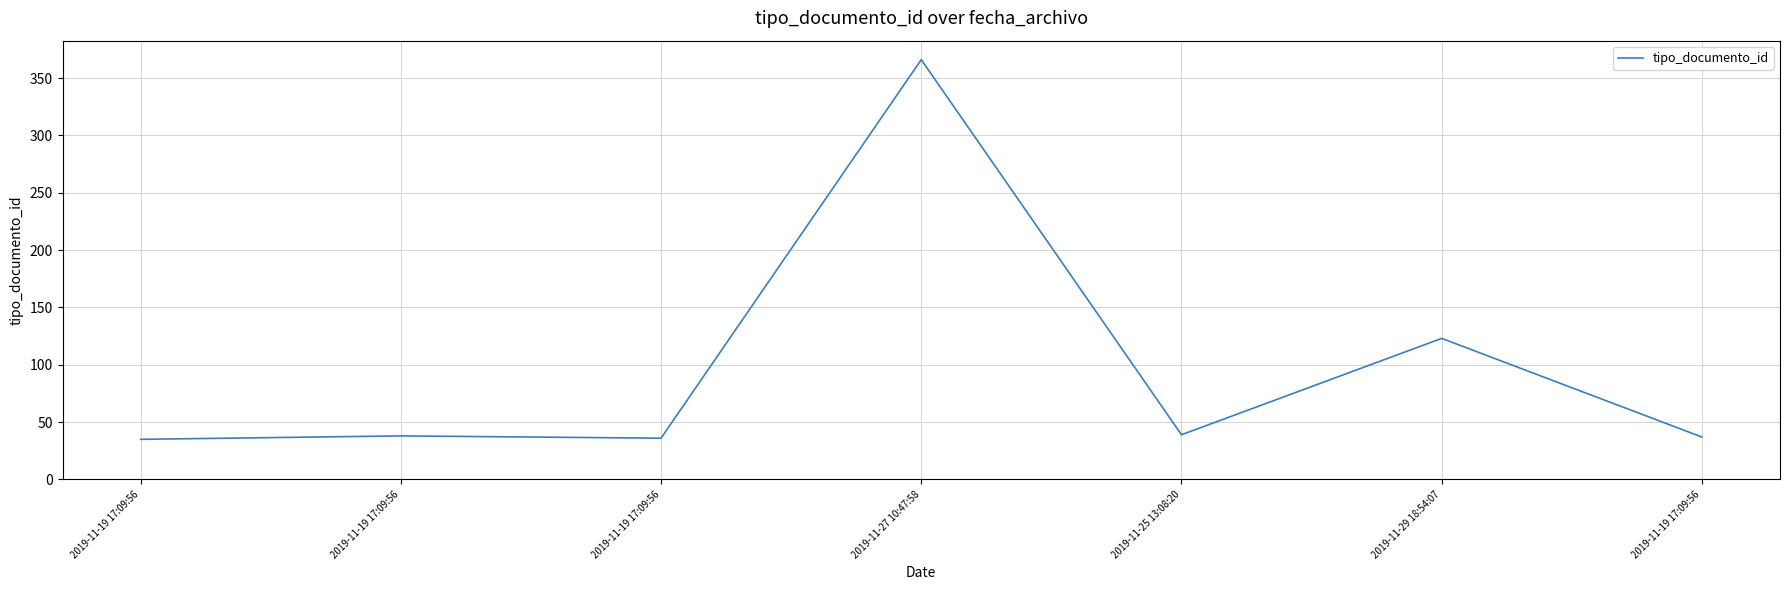

How many points are lower than both their immediate neighbors (excluding endpoints)?

2